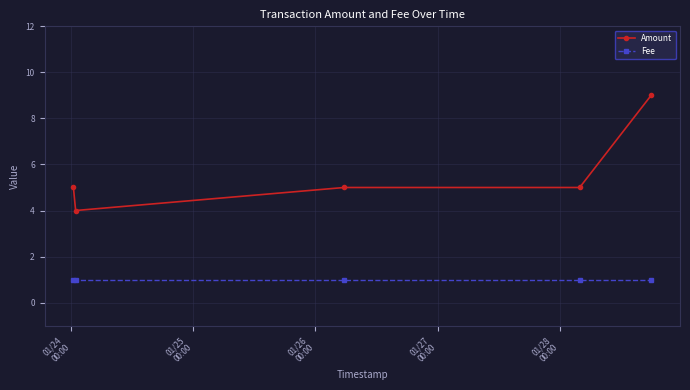

What is the maximum value for Amount?

9